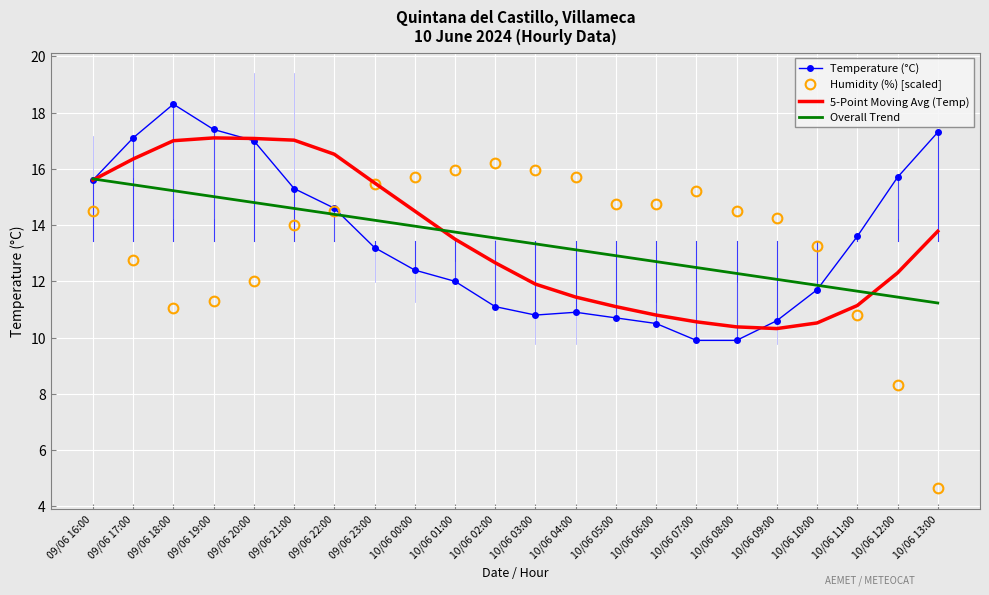

What position from the right is 10/06 01:00?

13